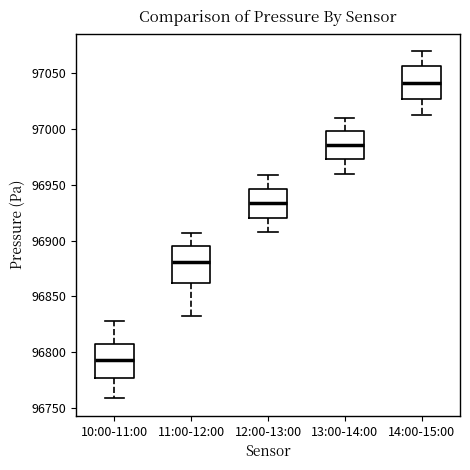

Where does the lower whisker of the box for 10:00-11:00 end on the y-axis? The values are not printed on the chart, so give them approximately, as read against the axis.

96760